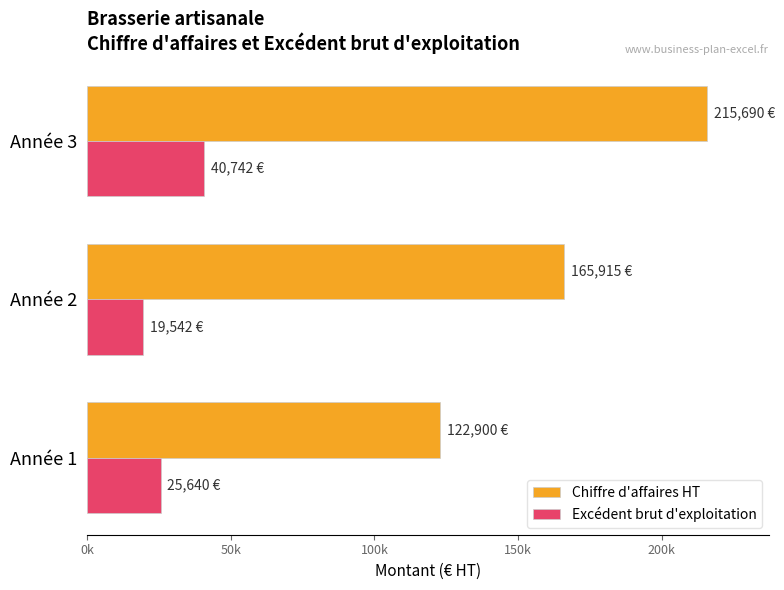

What are all the series names shown in the legend?

Chiffre d'affaires HT, Excédent brut d'exploitation